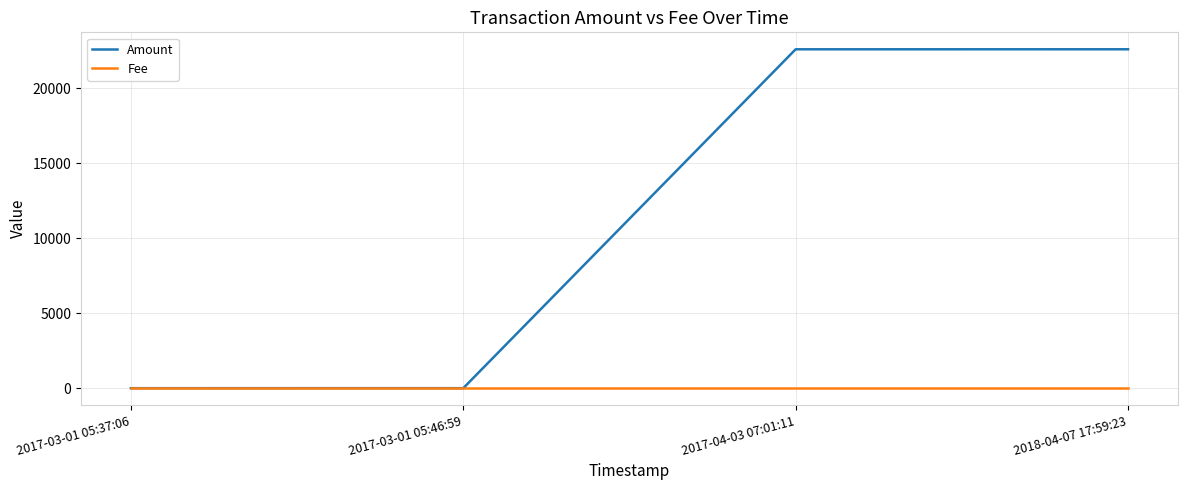

True or false: Amount has more than 1 interior local peaks.

False